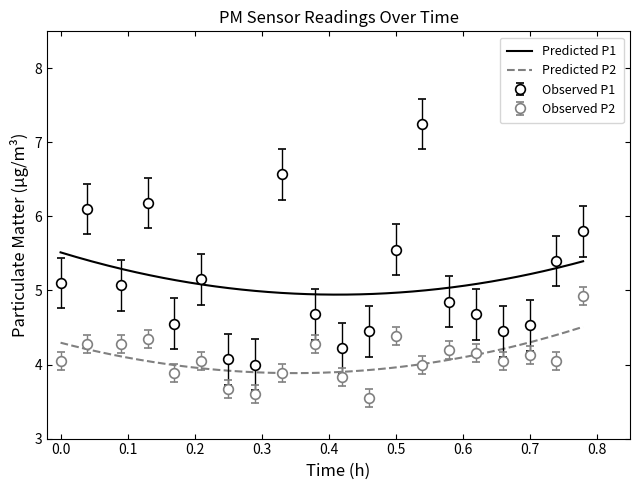

At how many categories does at least one series exceed 5?

10